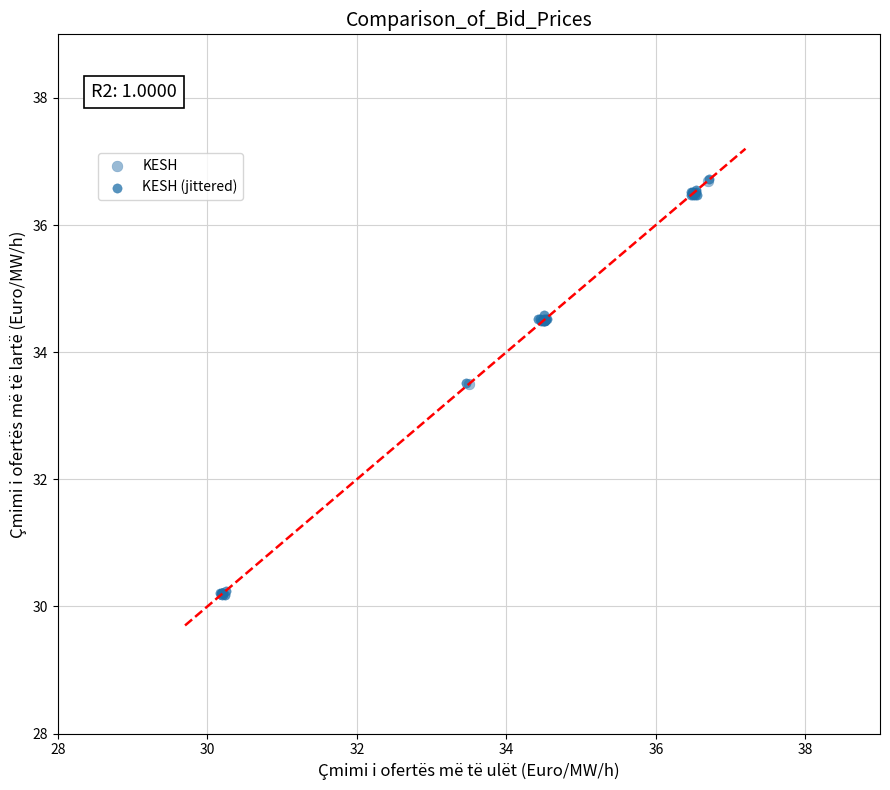

Which series has the largest Y range (max minus min)?

KESH (jittered)